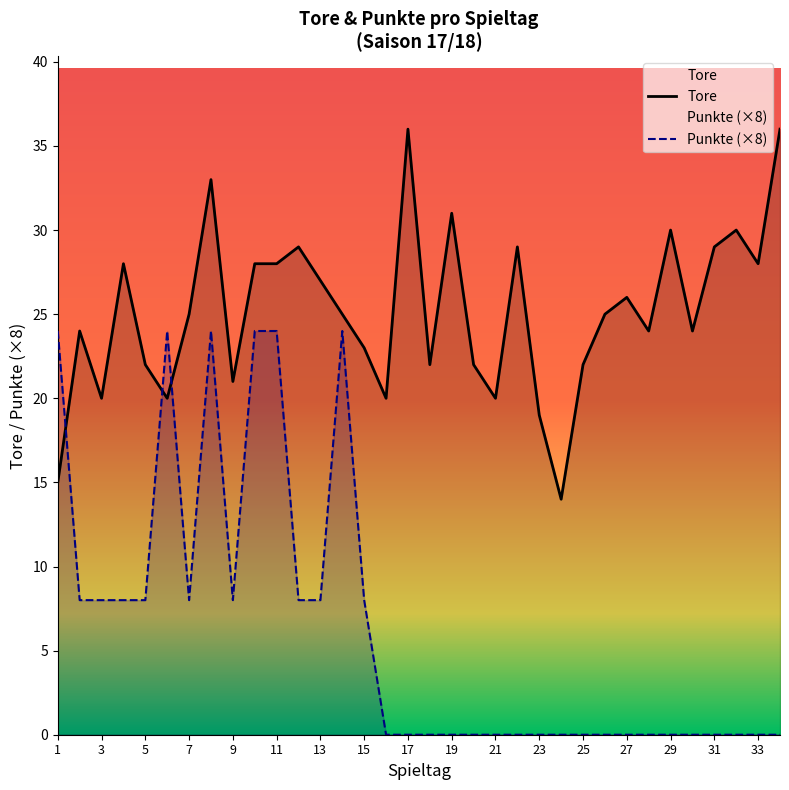

Which series has the largest total across all categories?

Tore